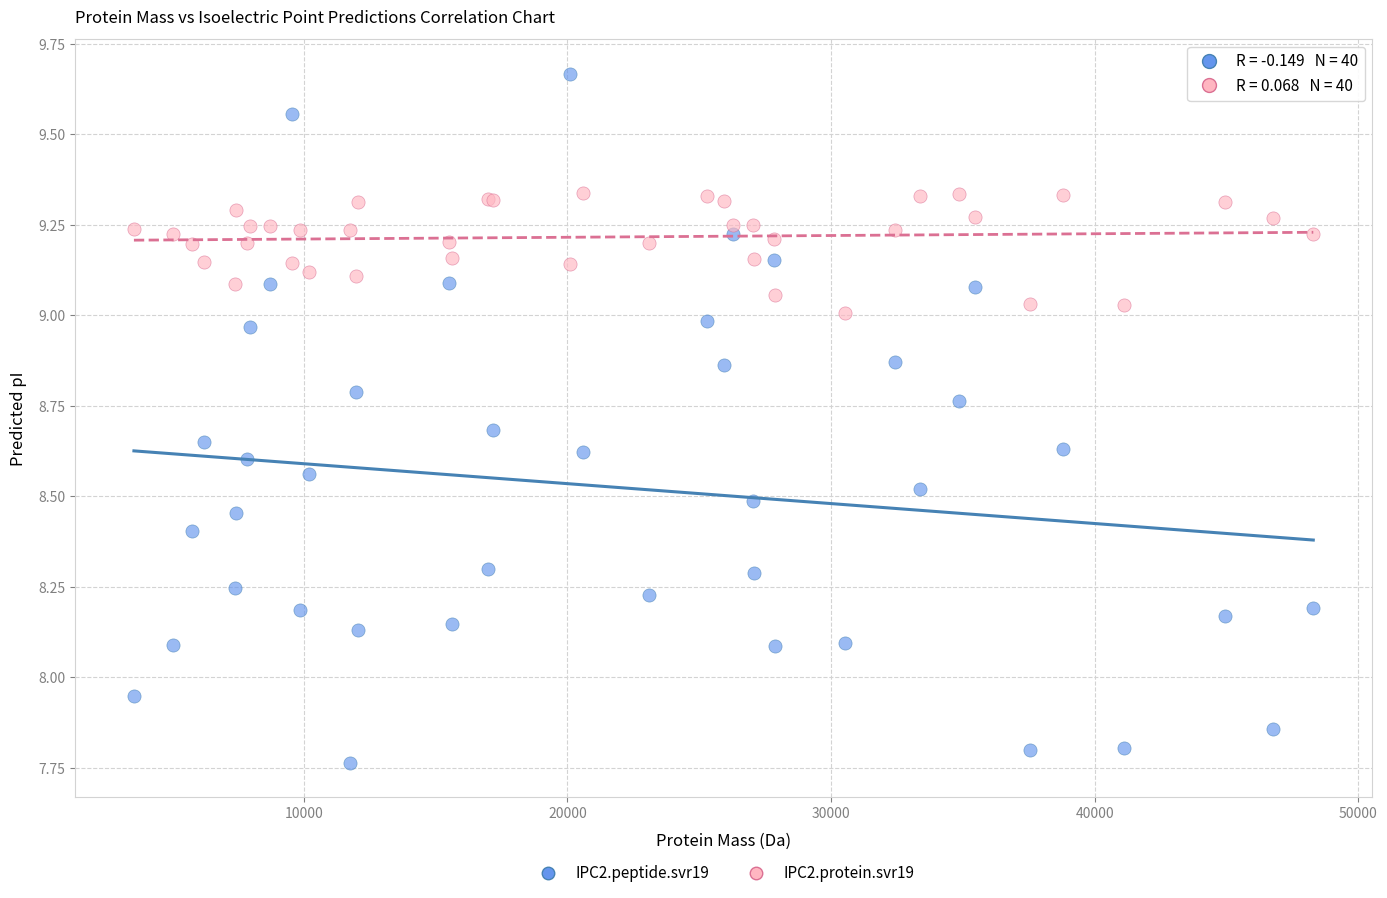

What is the X range (max minus min) for the scatter plot?

44733.1